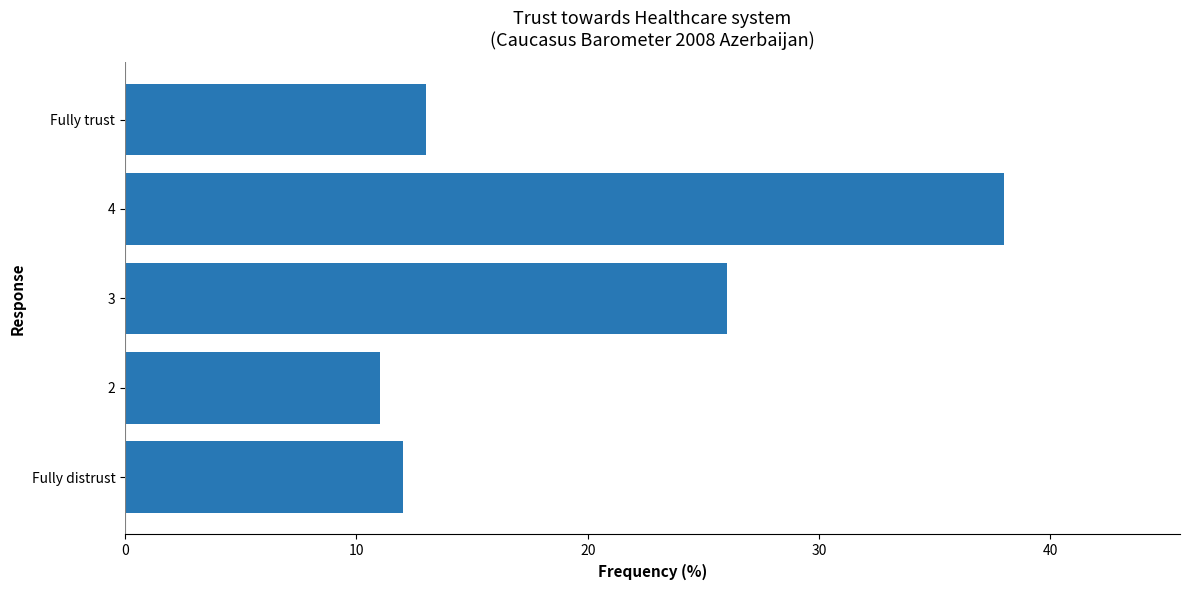

Reading bottom to top, what are all the values shown in this chart?

12	11	26	38	13